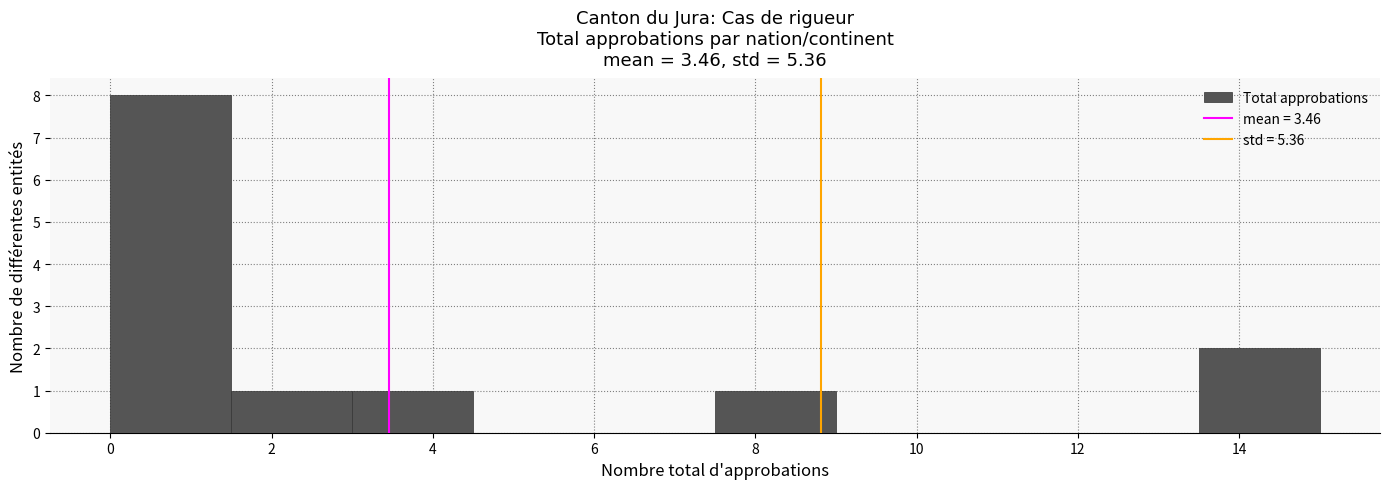

Over which range of the x-axis is the bar tallest?

0.0 to 1.5